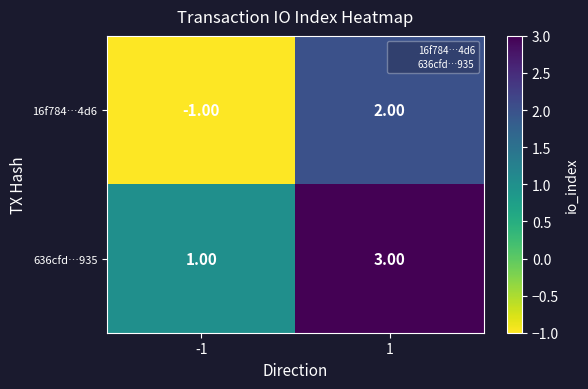

Which series has the widest spread of values?

16f784…4d6